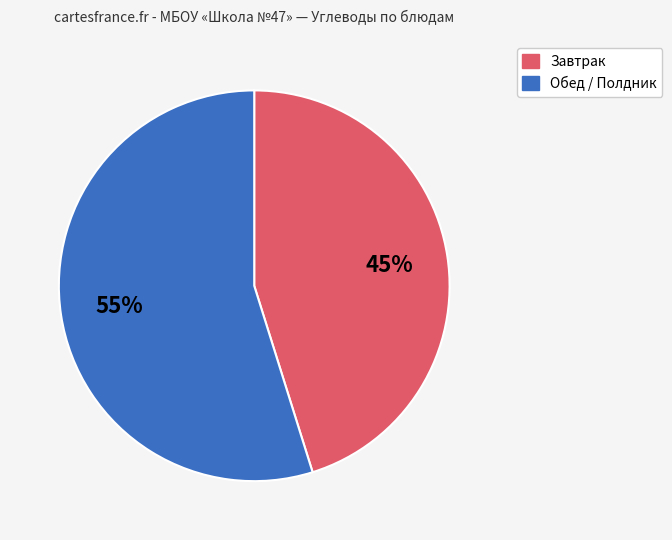

How many slices are in this pie chart?

2